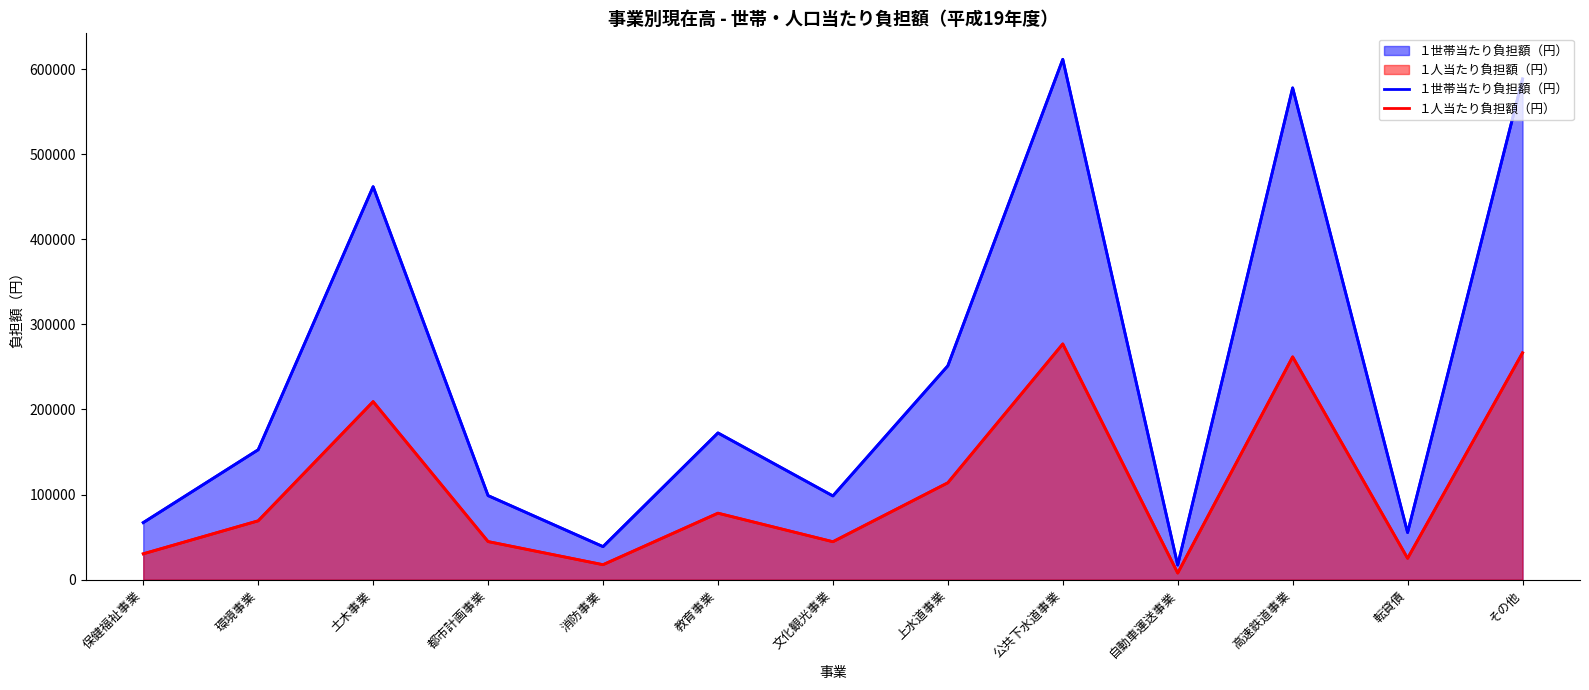

What are all the series names shown in the legend?

１世帯当たり負担額（円）, １人当たり負担額（円）